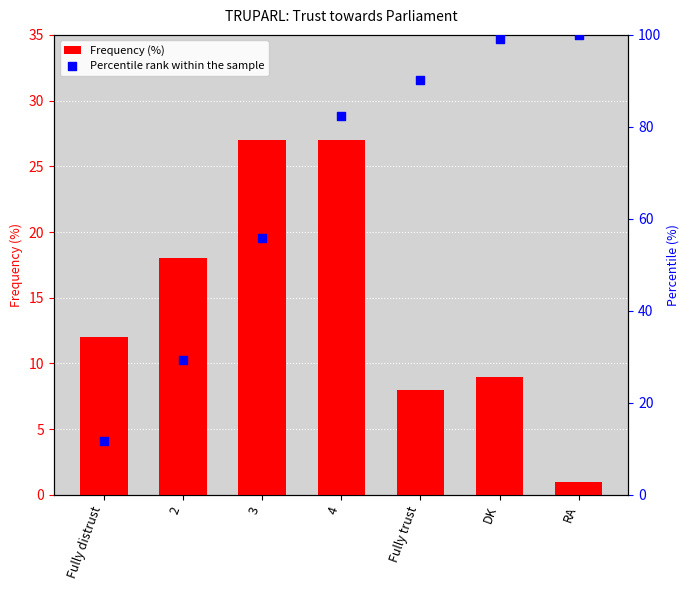

What is the total value across all series at RA?

101.0